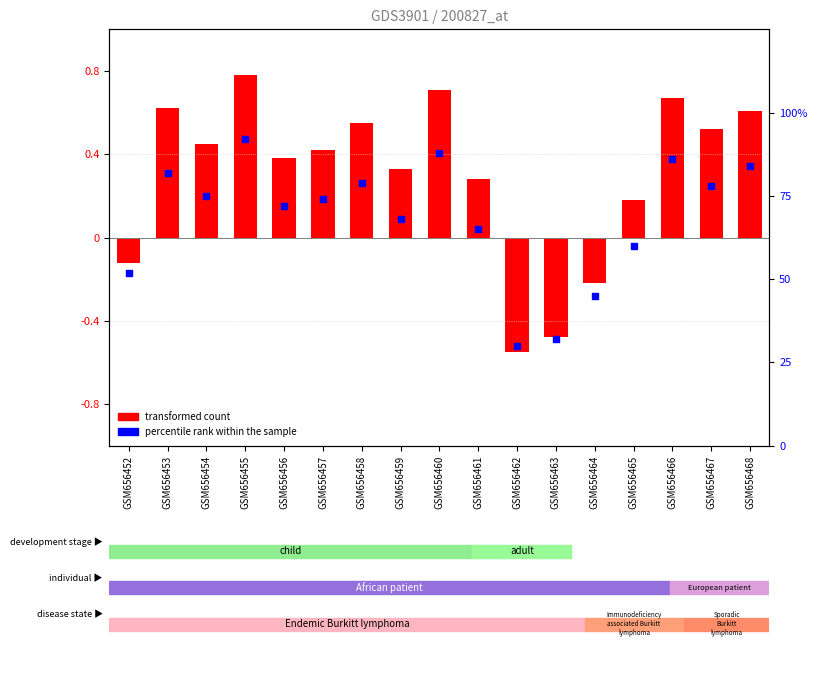

Which series reaches the minimum Y coordinate?

transformed count